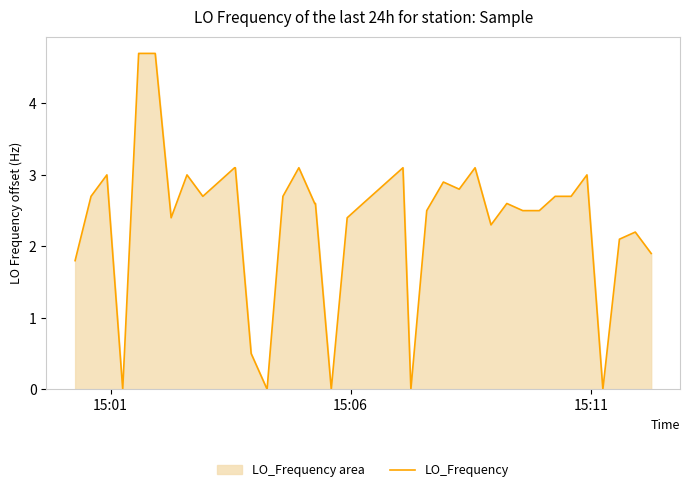

What is the difference between the maximum and minimum values?

4.7